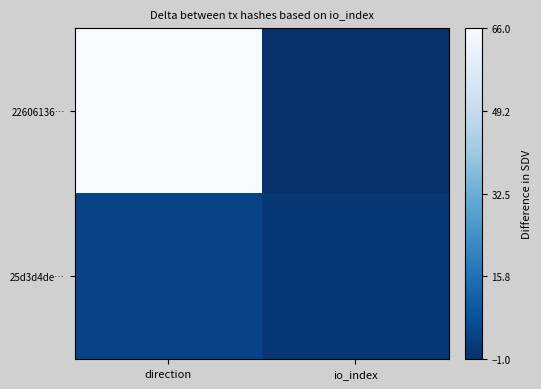

Which series changed the most between direction and io_index?

22606136…